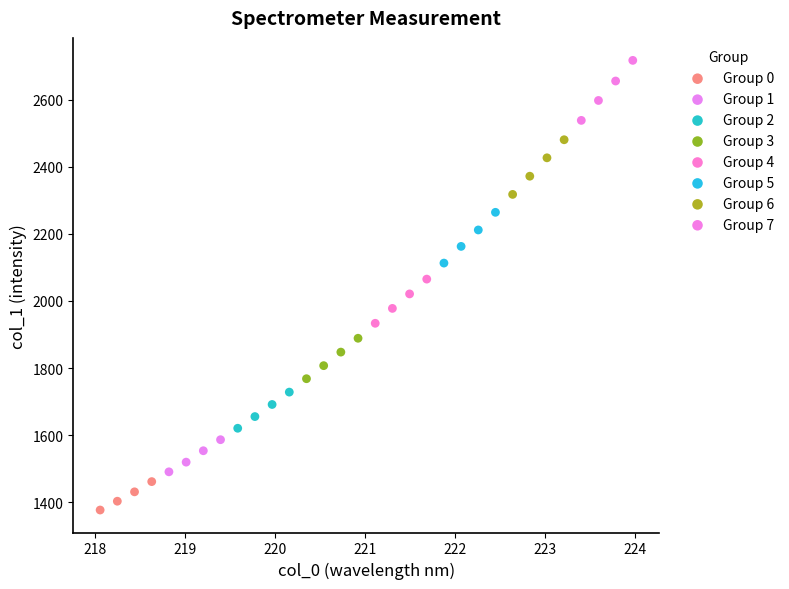

Which series contains the lowest Y value?

Group 0